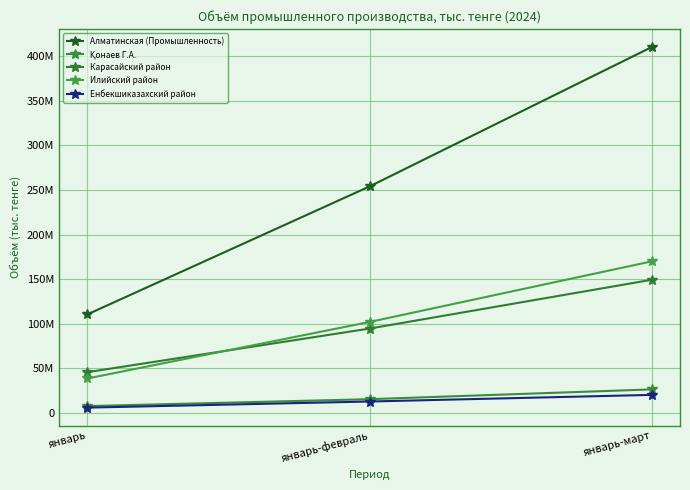

Reading left to right, what are all the values shown in this chart?

Алматинская (Промышленность): 110568821	253977188	410175912
Қонаев Г.А.: 7784299	15518056	26479032
Карасайский район: 45797819	94672273	149364737
Илийский район: 38729239	102069938	169994076
Енбекшиказахский район: 6069783	12919526	20345410